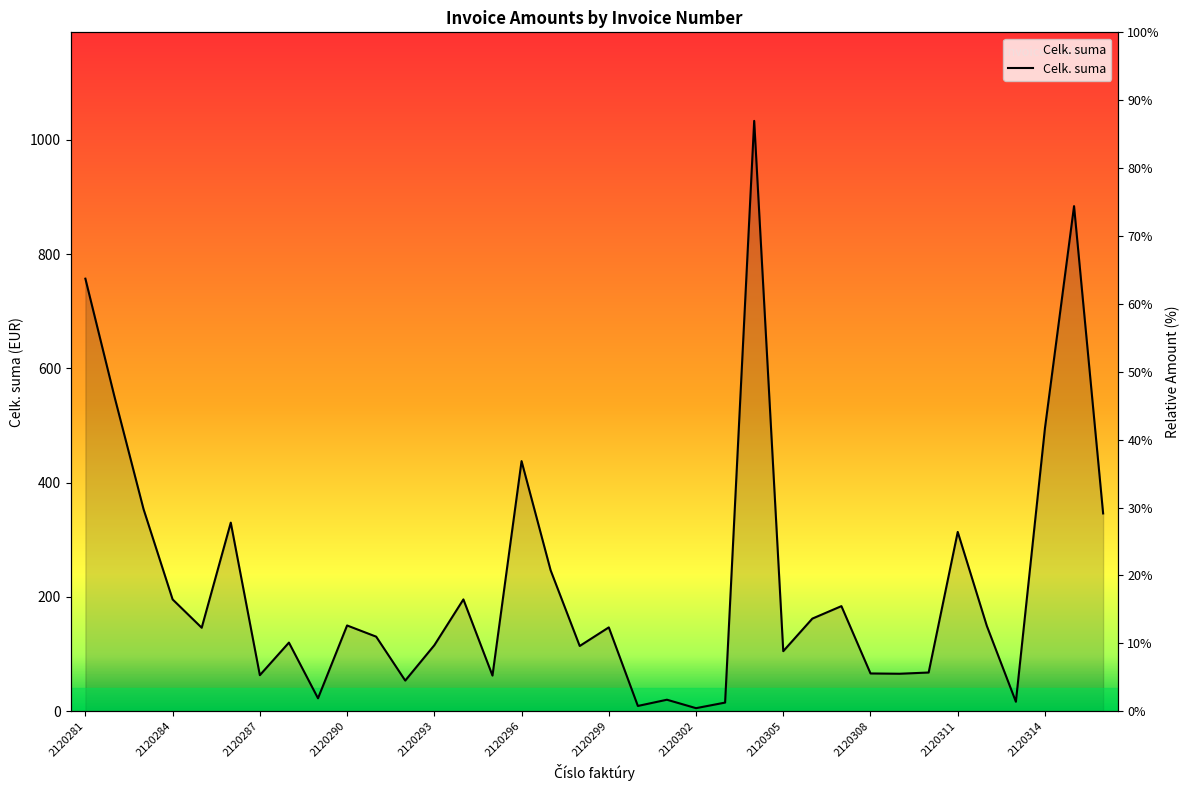

Rank the categories by value from highest to lowest.

2120304, 2120315, 2120281, 2120282, 2120314, 2120296, 2120283, 2120316, 2120286, 2120311, 2120297, 2120284, 2120294, 2120307, 2120306, 2120290, 2120312, 2120299, 2120285, 2120291, 2120288, 2120293, 2120298, 2120305, 2120310, 2120308, 2120309, 2120287, 2120295, 2120292, 2120289, 2120301, 2120313, 2120303, 2120300, 2120302